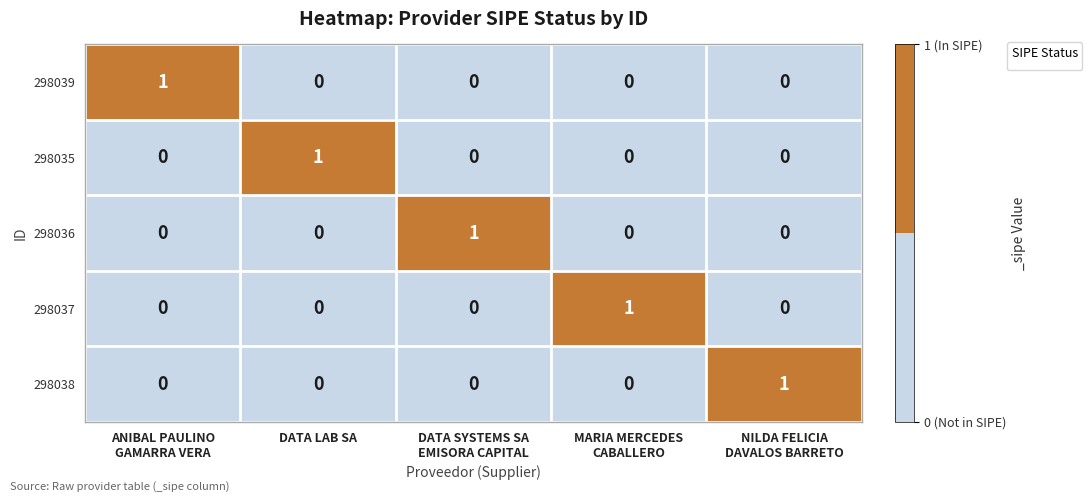

At which label does 298035 reach its peak?

DATA LAB SA